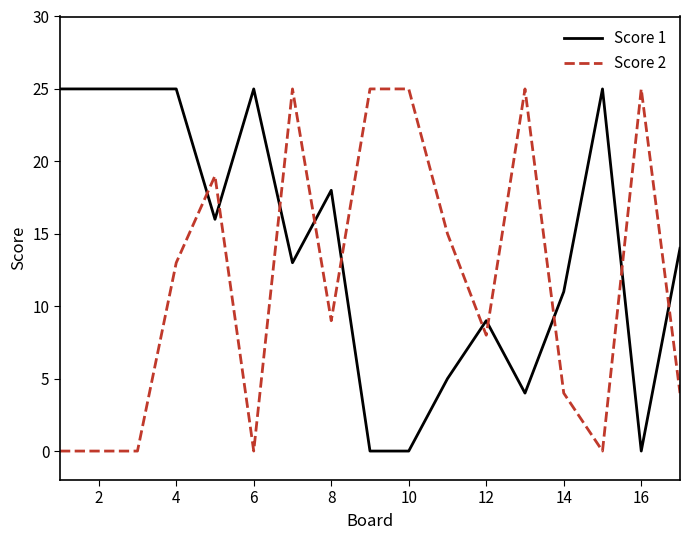

How many times do Score 1 and Score 2 cross each other?

10